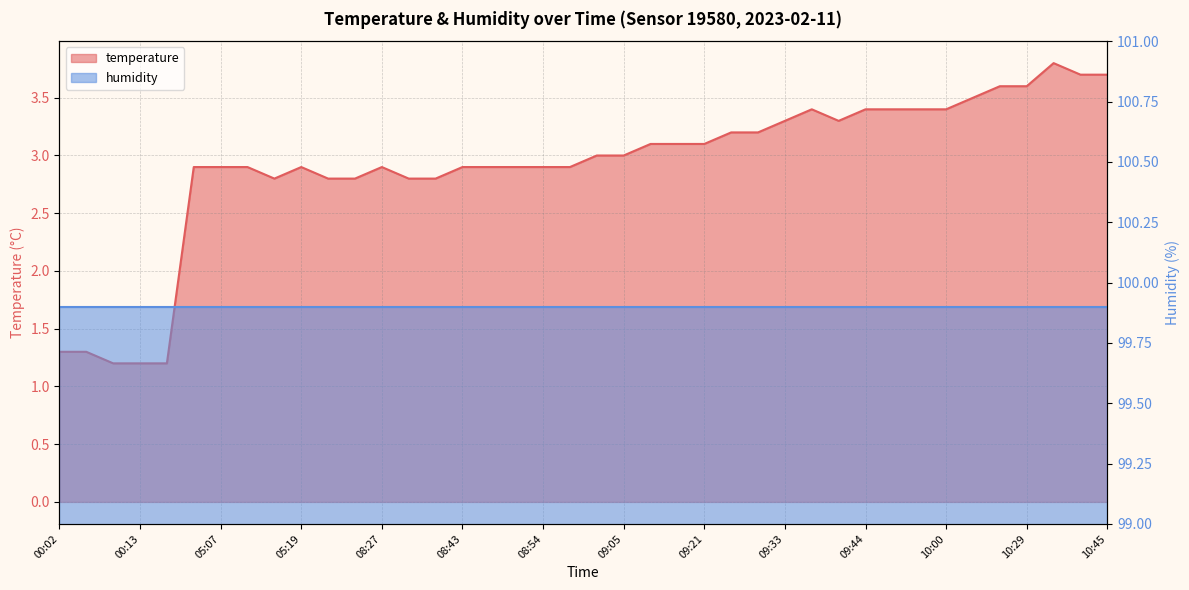

What position from the left is 09:18?

24